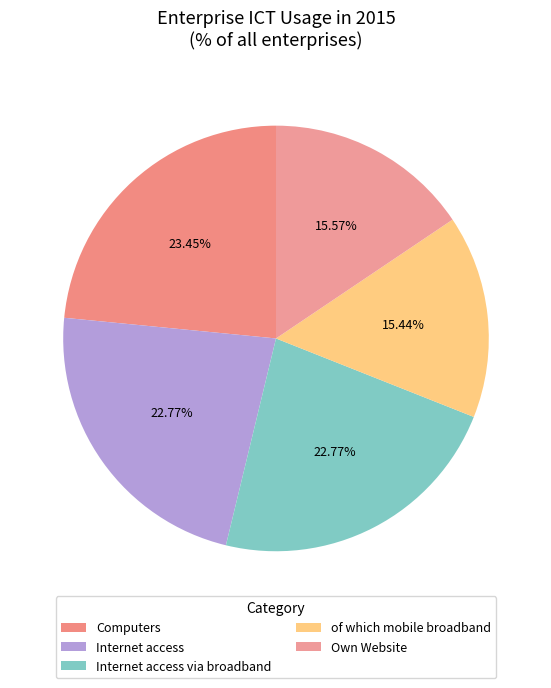

Does Computers account for over 50% of the chart?

No